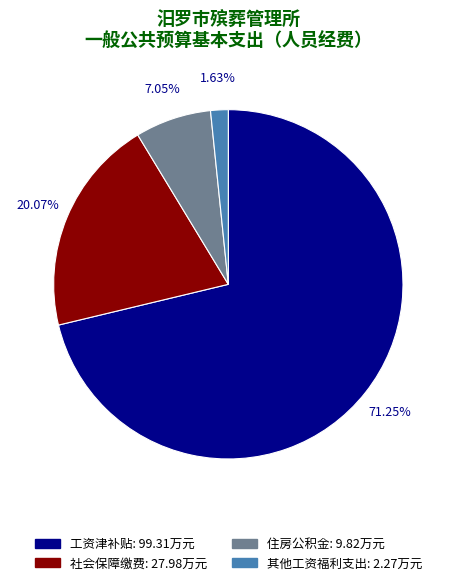

The 其他工资福利支出 slice represents 2% of the pie. True or false?

True